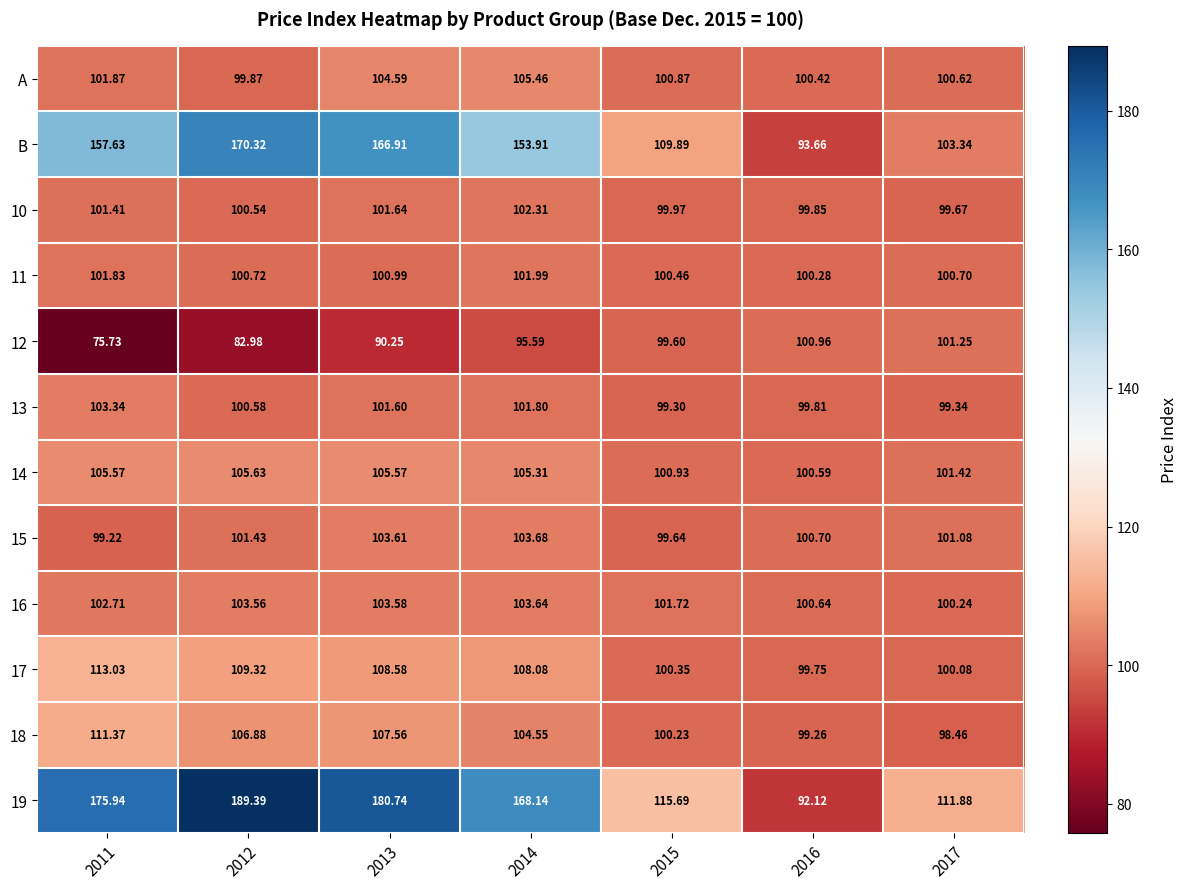

What is the spread (max minus min) of values at 2017?

13.4